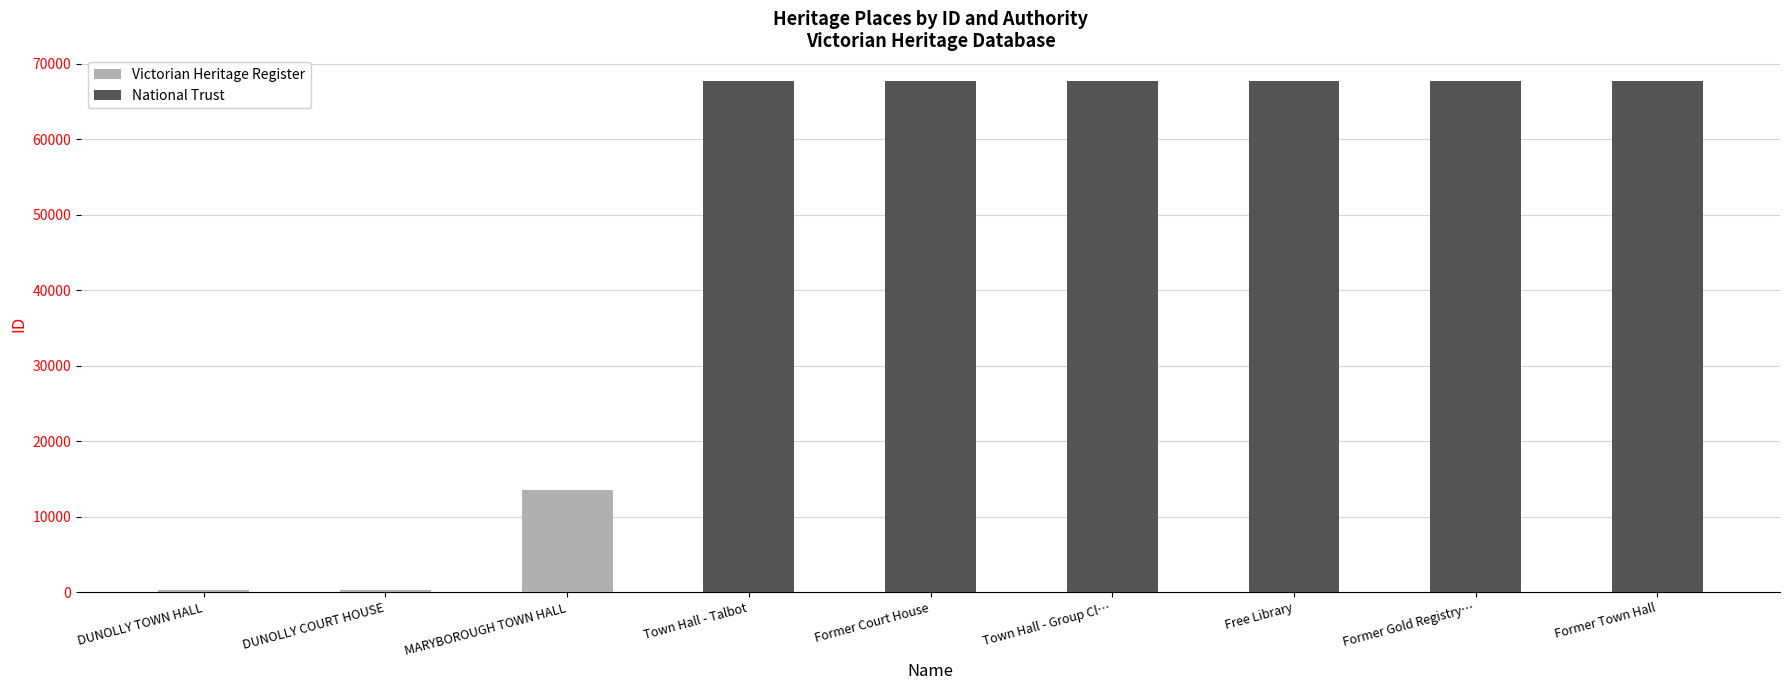

What is the maximum value shown in the chart?

67728